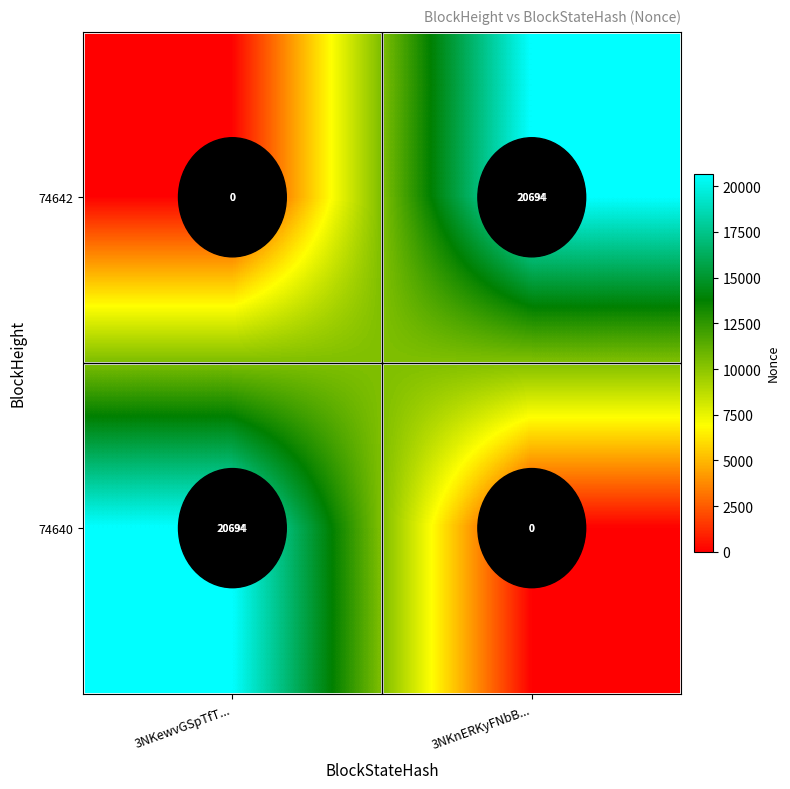

At which label is 74642 closest to 10347?

3NKewvGSpTfT...